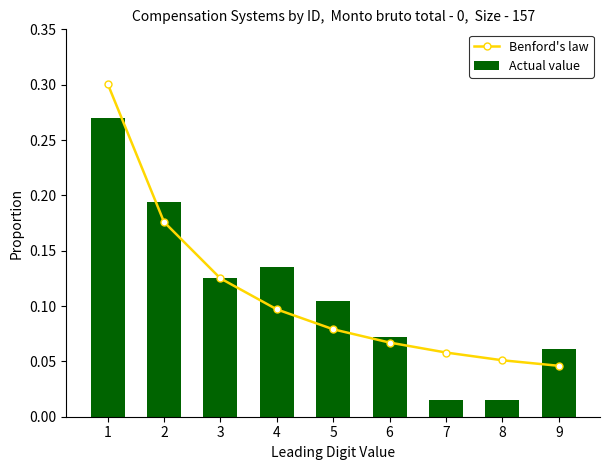

What is the sum of all Benford's law values?

1.0